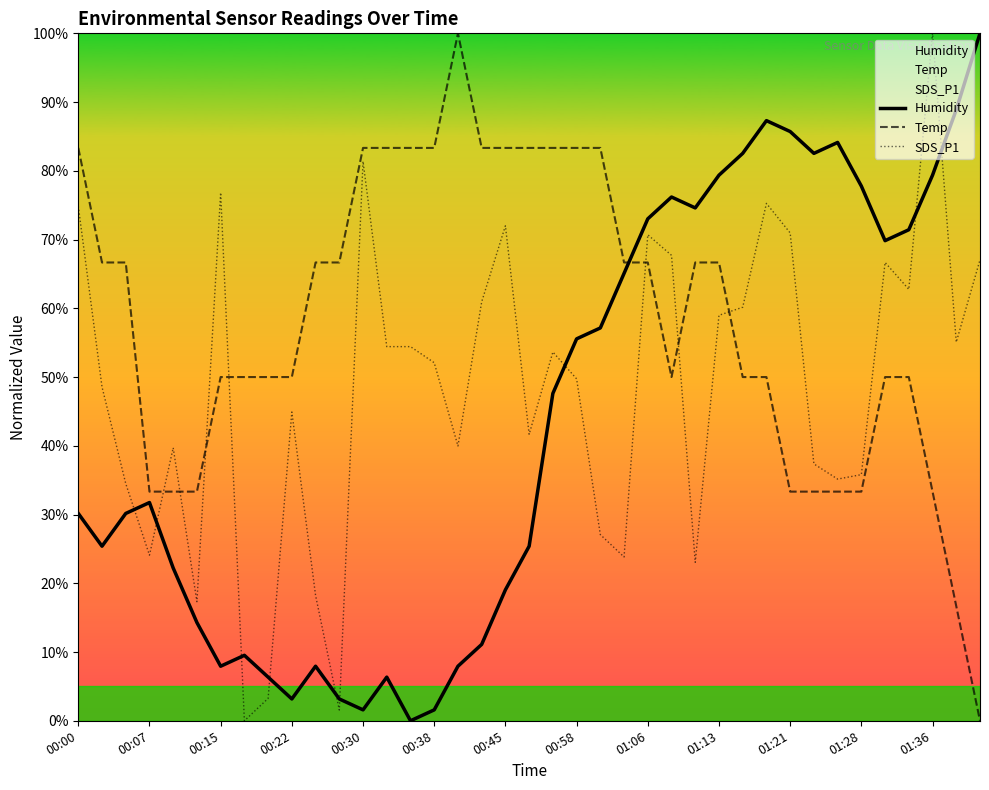

True or false: Humidity has a value of 19.0 at 00:45.

True